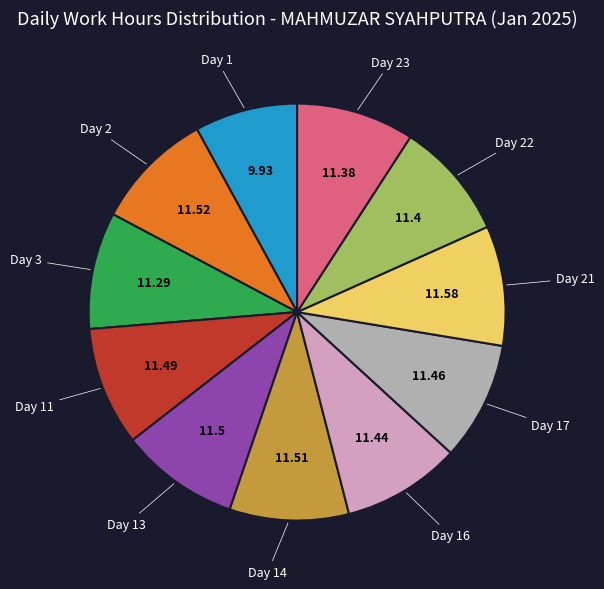

Does any single category account for the majority?

No